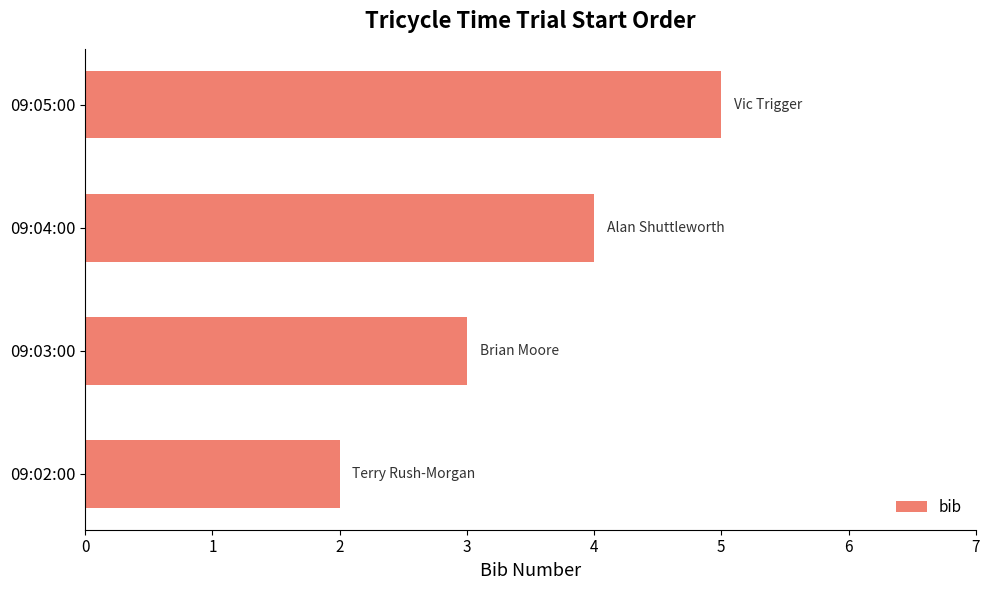

Which has a higher value, 09:04:00 or 09:02:00?

09:04:00